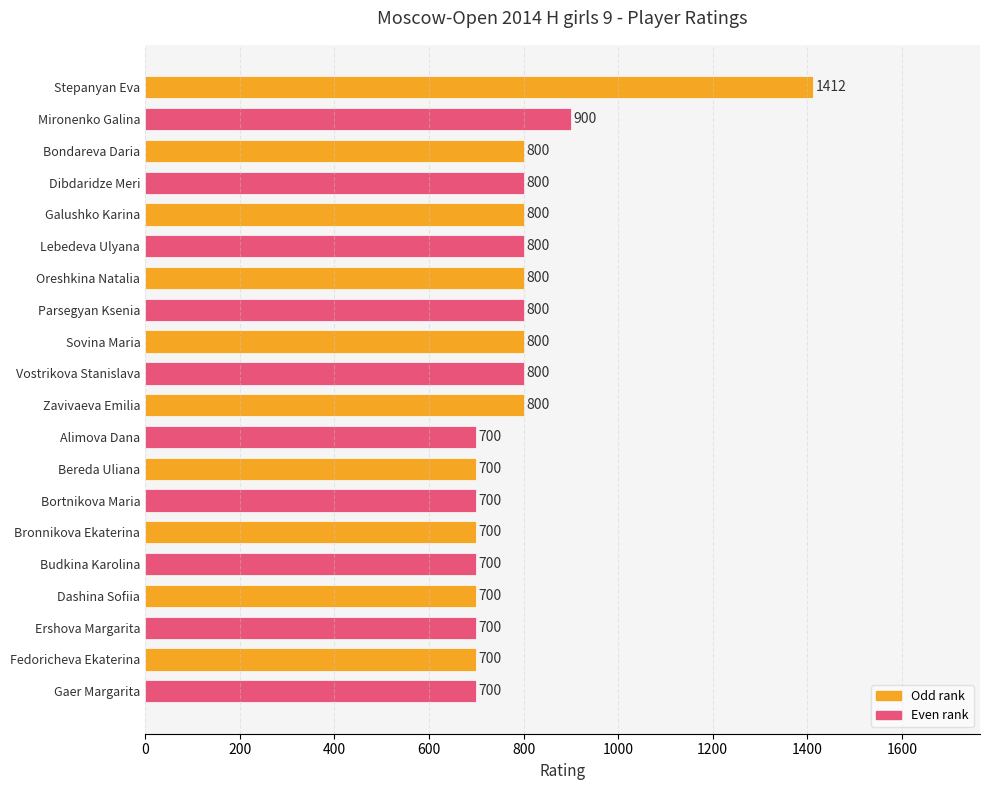

What is the change in value from Dibdaridze Meri to Bortnikova Maria?

-100